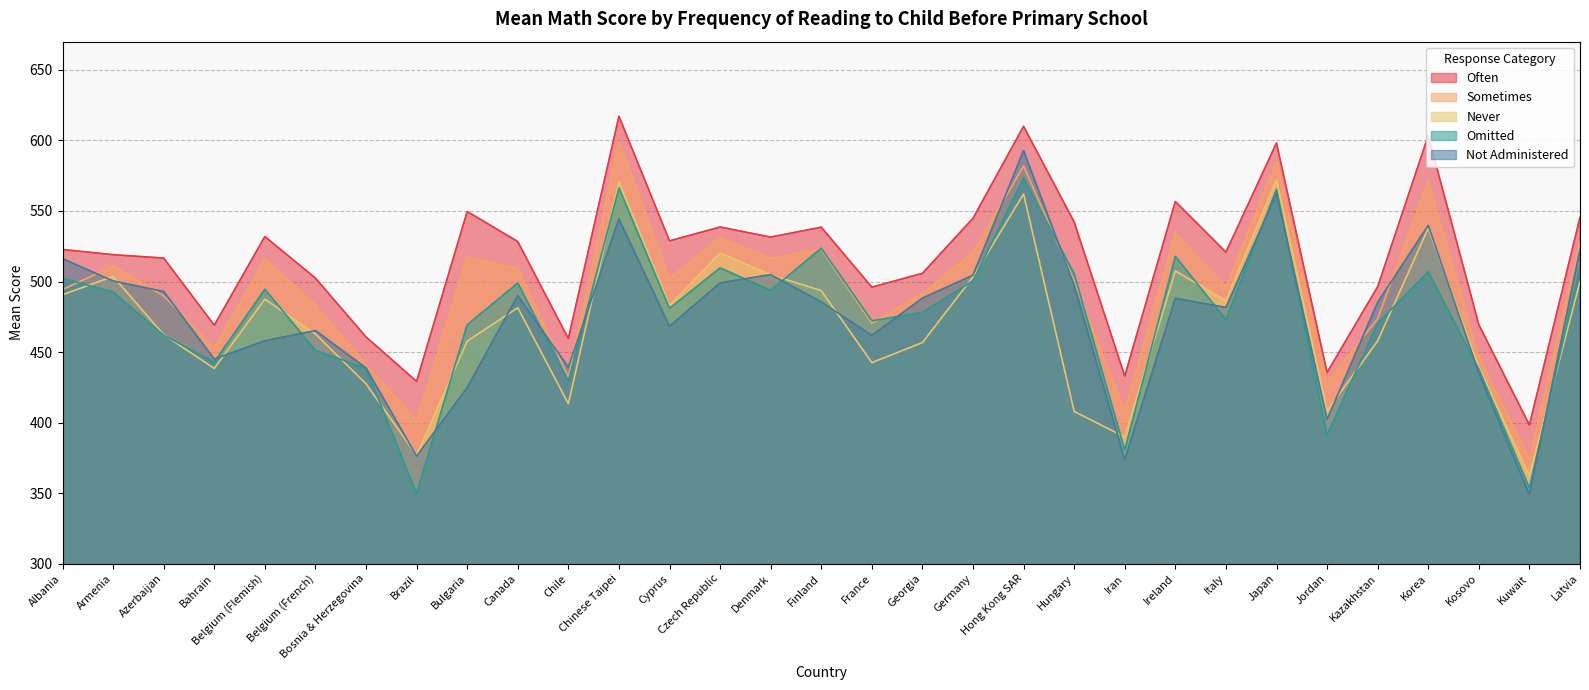

Where does the Often series first go above 522?

Albania